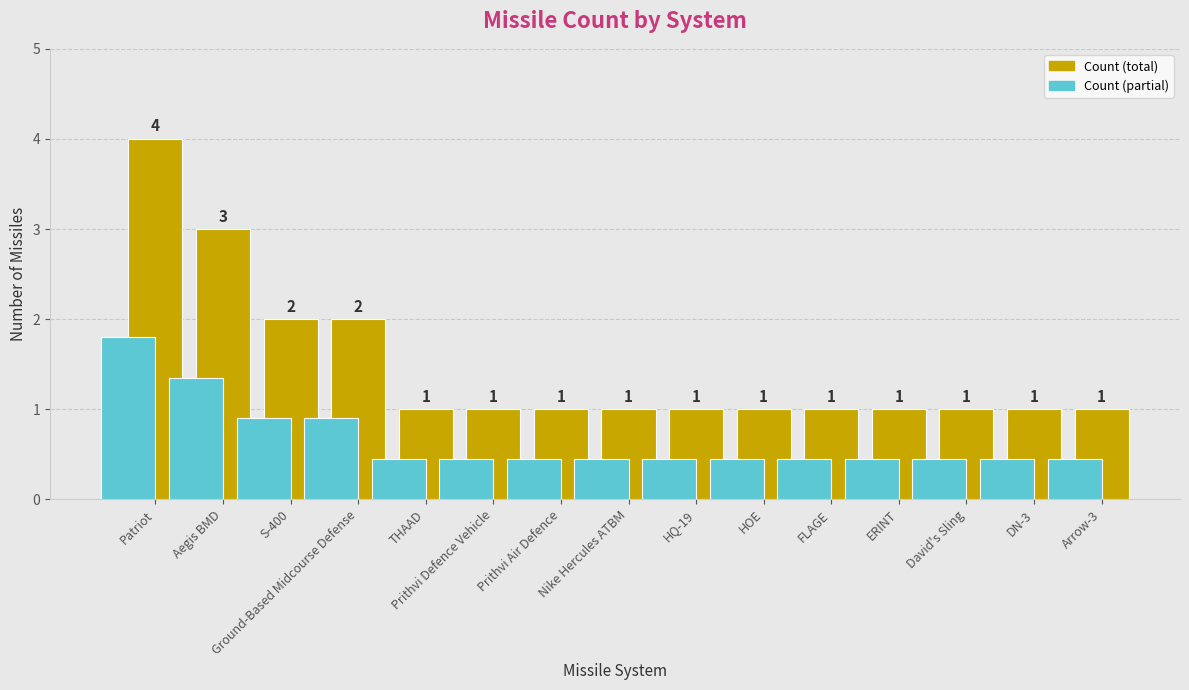

How many distinct data groups are displayed?

1